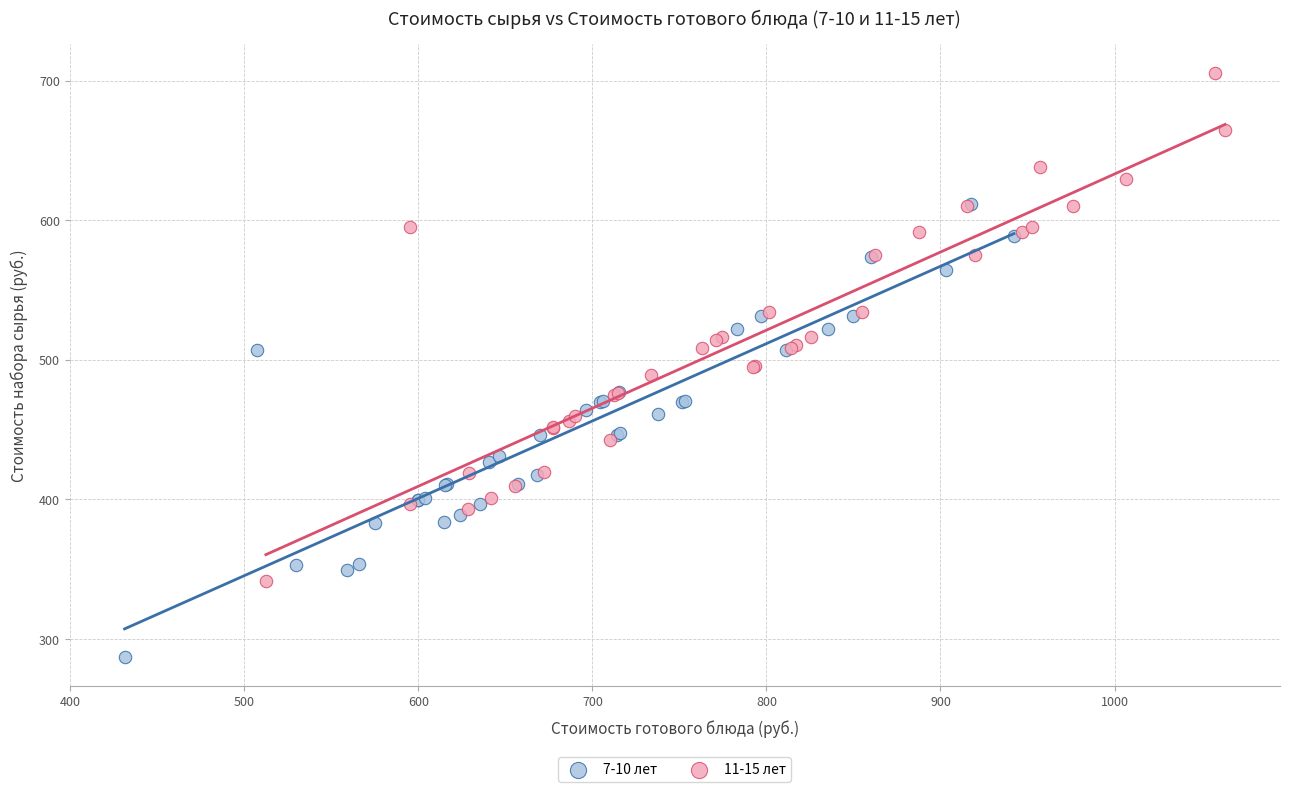

Which series contains the highest Y value?

11-15 лет